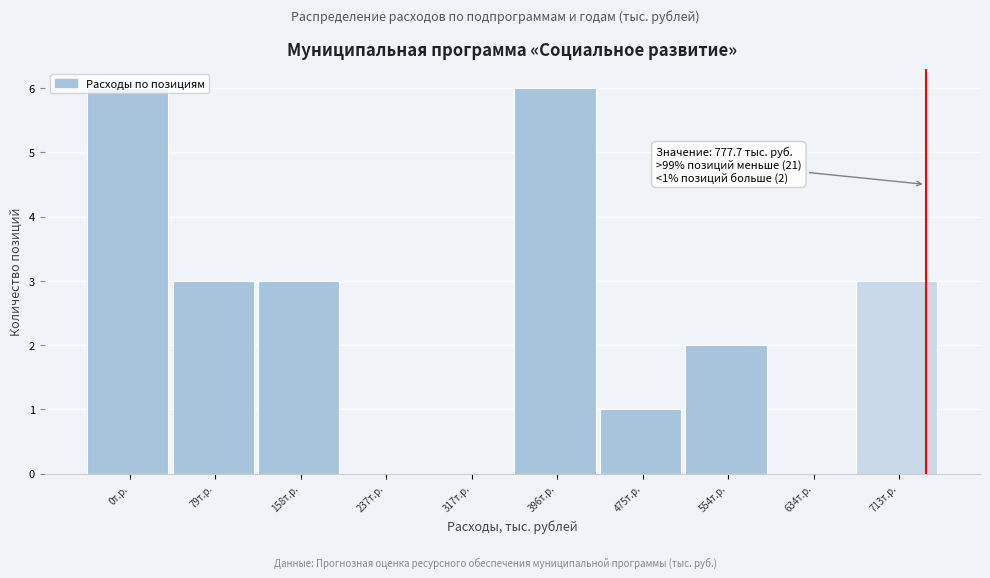

What is the sum of all values?

24